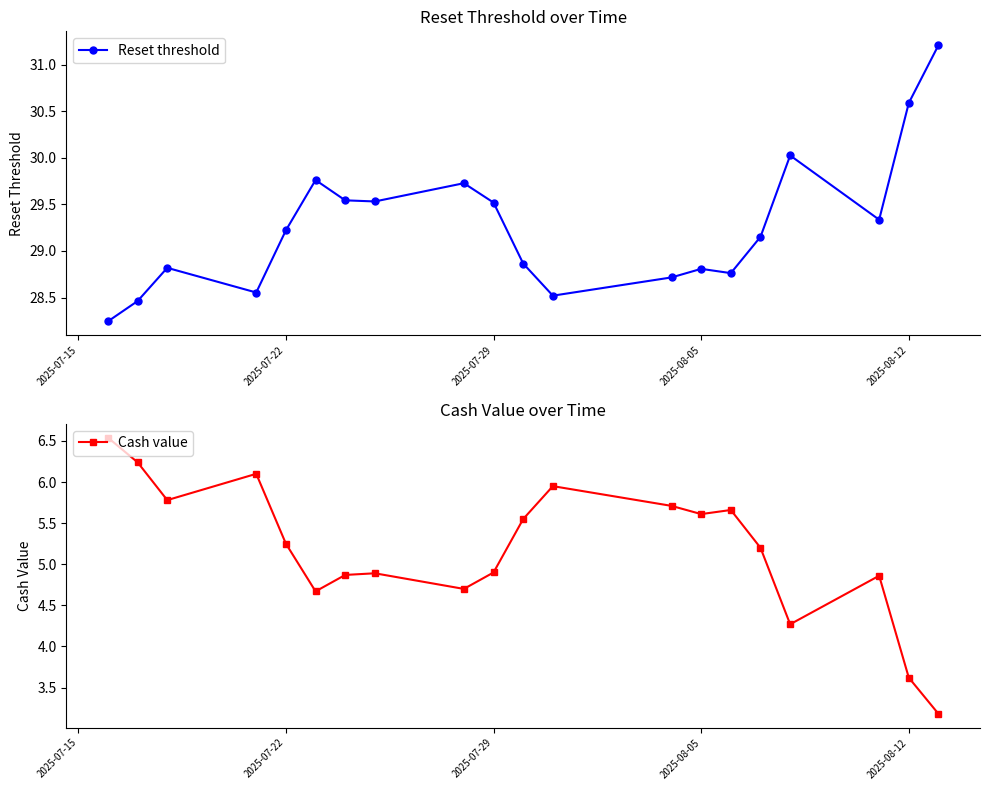

At which label does Reset threshold first exceed 29?

2025-07-22